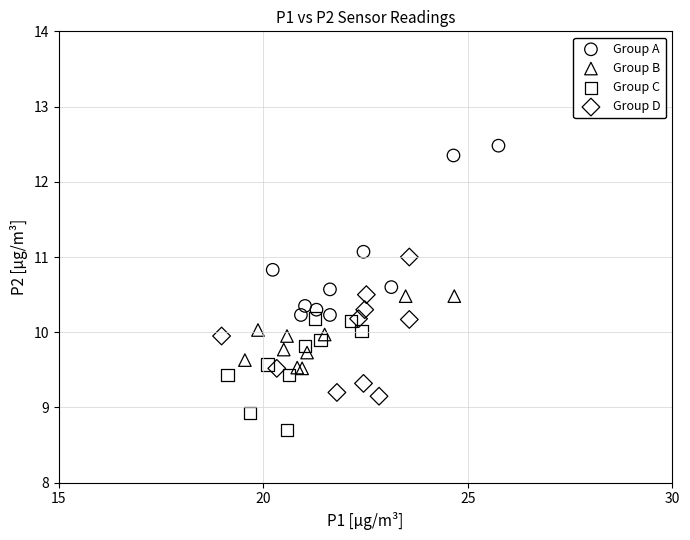

Which series has the largest Y range (max minus min)?

Group A